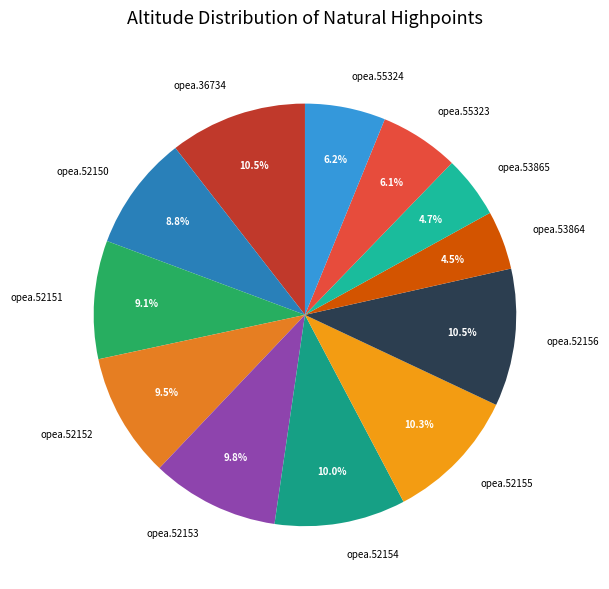

Between opea.53864 and opea.52150, which is larger?

opea.52150